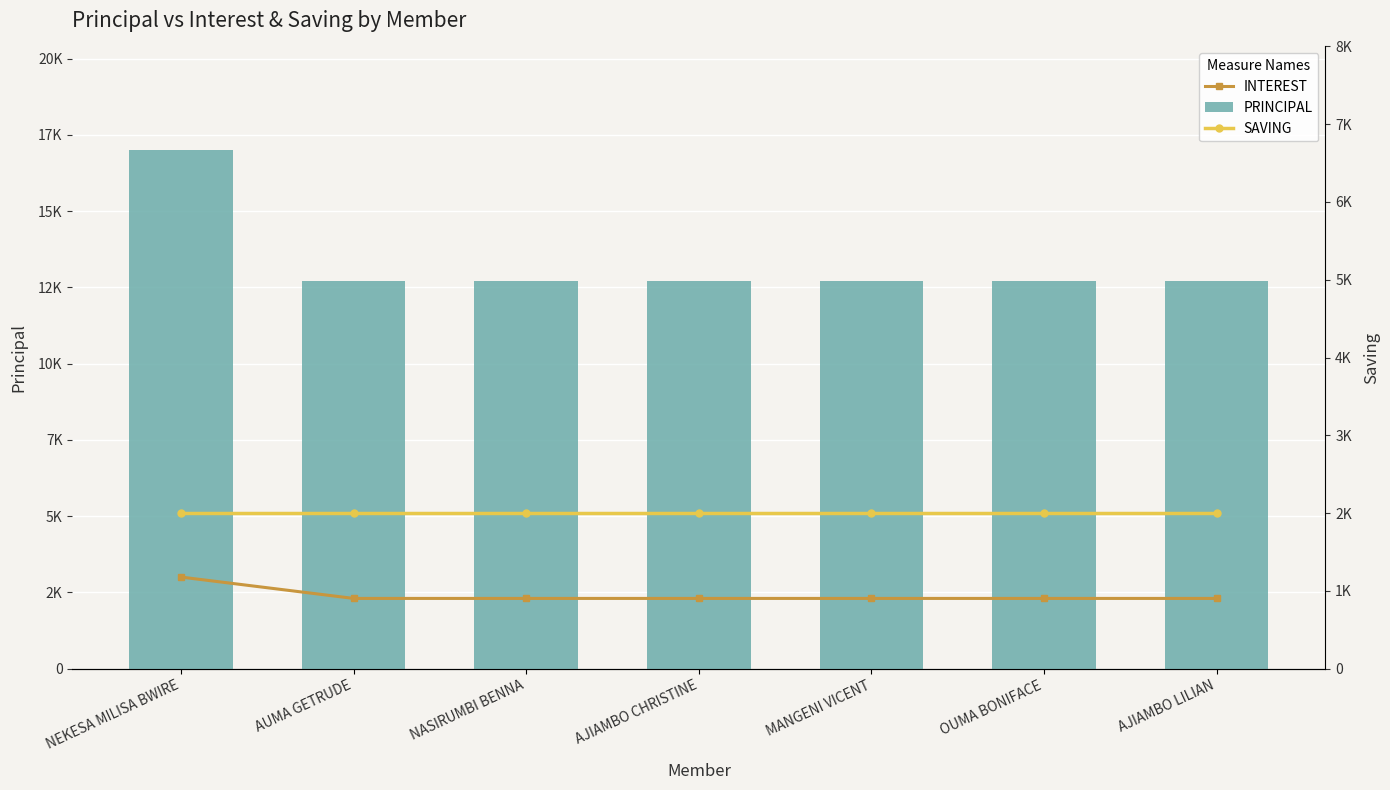

Reading left to right, list all the values displayed in this chart.

INTEREST: NEKESA MILISA BWIRE=3000	AUMA GETRUDE=2300	NASIRUMBI BENNA=2300	AJIAMBO CHRISTINE=2300	MANGENI VICENT=2300	OUMA BONIFACE=2300	AJIAMBO LILIAN=2300
PRINCIPAL: NEKESA MILISA BWIRE=17000	AUMA GETRUDE=12700	NASIRUMBI BENNA=12700	AJIAMBO CHRISTINE=12700	MANGENI VICENT=12700	OUMA BONIFACE=12700	AJIAMBO LILIAN=12700
SAVING: NEKESA MILISA BWIRE=2000	AUMA GETRUDE=2000	NASIRUMBI BENNA=2000	AJIAMBO CHRISTINE=2000	MANGENI VICENT=2000	OUMA BONIFACE=2000	AJIAMBO LILIAN=2000